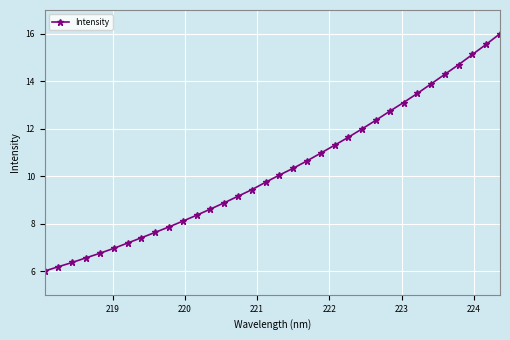

What is the difference between the maximum and minimum values?

10.0